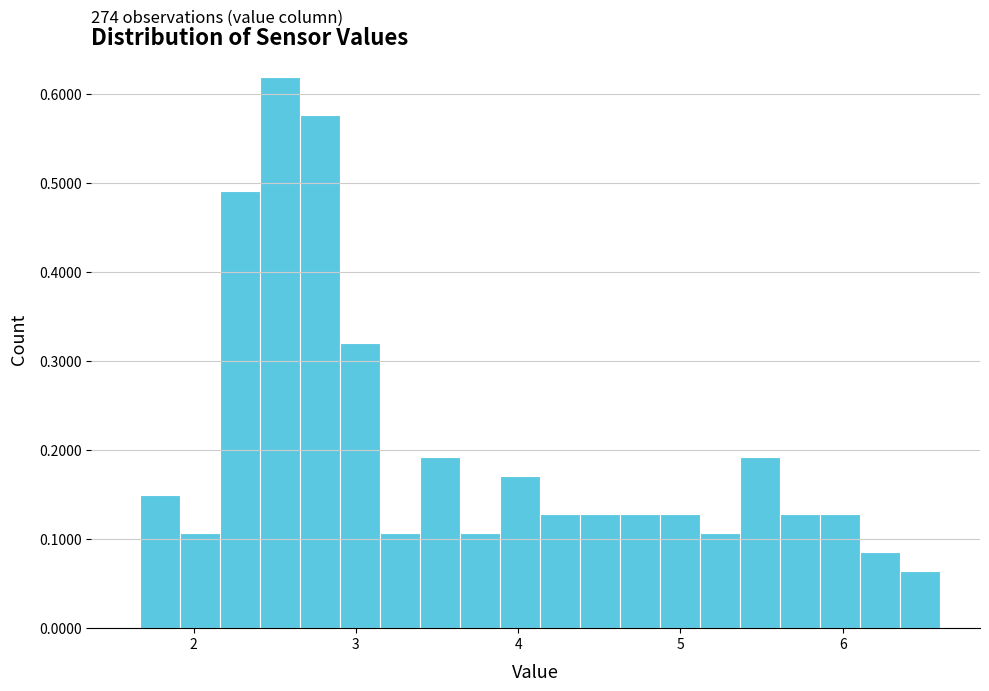

Around what value on the x-axis is the tallest bar? Give the approximate position of its centre, as read against the axis.

2.5